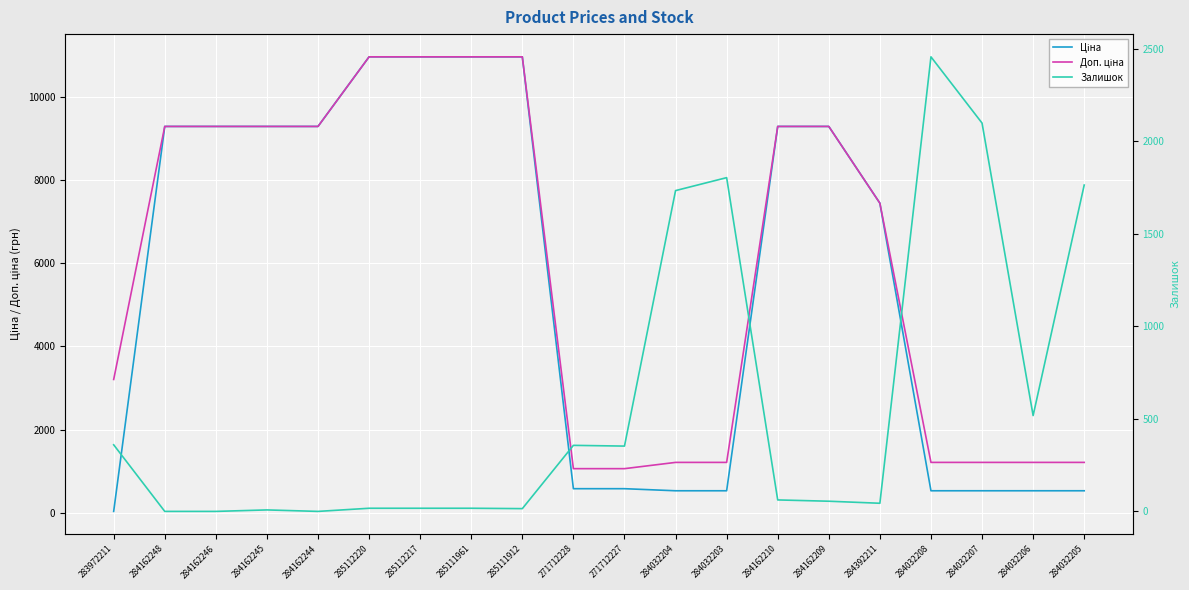

Reading left to right, transcribe all the data shown in this chart.

Ціна: 283972211=32.0	284162248=9290.5	284162246=9290.5	284162245=9290.5	284162244=9290.5	285112220=10964.4	285112217=10964.4	285111961=10964.4	285111912=10964.4	271712228=578.1	271712227=578.1	284032204=528.2	284032203=528.2	284162210=9290.5	284162209=9290.5	284392211=7444.6	284032208=528.2	284032207=528.2	284032206=528.2	284032205=528.2
Доп. ціна: 283972211=3205.0	284162248=9290.5	284162246=9290.5	284162245=9290.5	284162244=9290.5	285112220=10964.4	285112217=10964.4	285111961=10964.4	285111912=10964.4	271712228=1060.0	271712227=1060.0	284032204=1210.7	284032203=1210.7	284162210=9290.5	284162209=9290.5	284392211=7444.6	284032208=1210.7	284032207=1210.7	284032206=1210.7	284032205=1210.7
Залишок: 283972211=360.0	284162248=0.0	284162246=0.0	284162245=8.0	284162244=0.0	285112220=17.0	285112217=17.0	285111961=17.0	285111912=15.0	271712228=357.0	271712227=353.0	284032204=1734.0	284032203=1804.0	284162210=62.0	284162209=55.0	284392211=44.0	284032208=2457.0	284032207=2099.0	284032206=518.0	284032205=1764.0